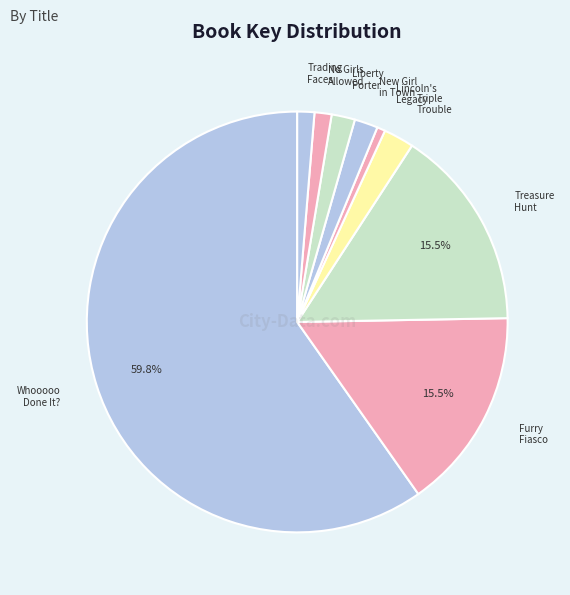

Which slice is the largest?

Whooooo Done It?